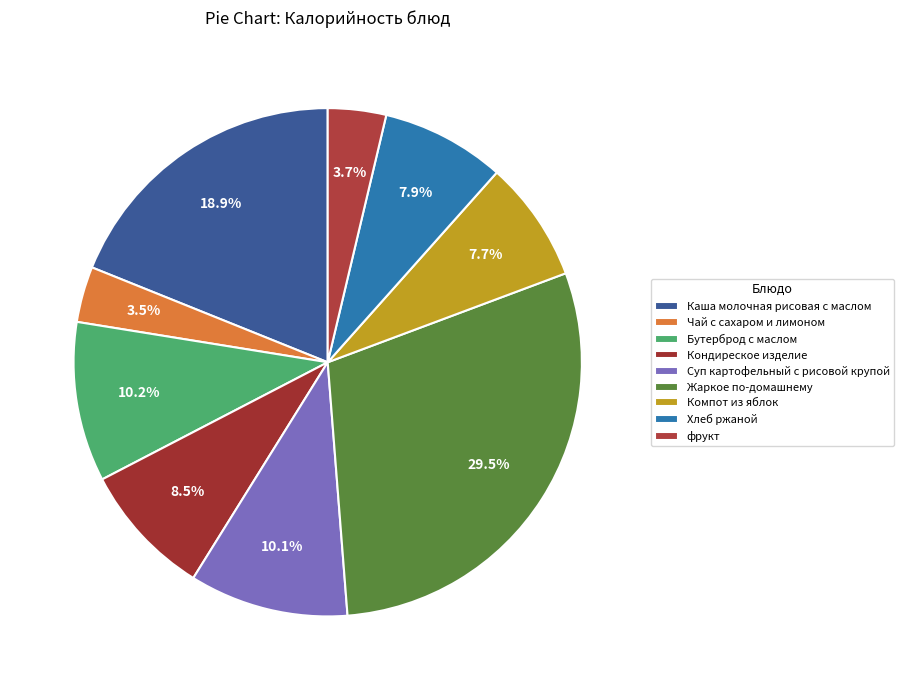

What portion of the pie excludes Чай с сахаром и лимоном?

96.5%